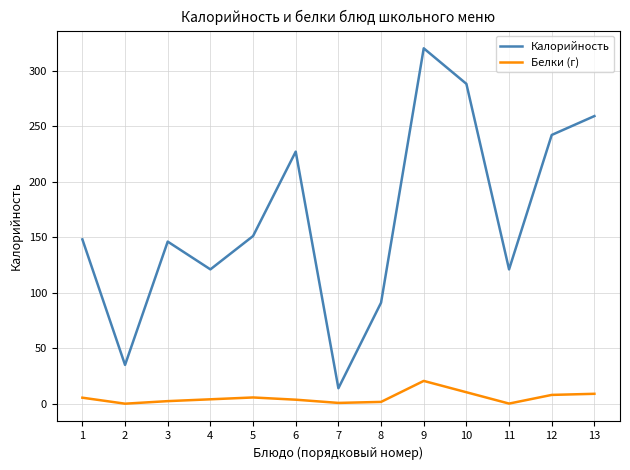

Which series has the largest range (max minus min)?

Калорийность